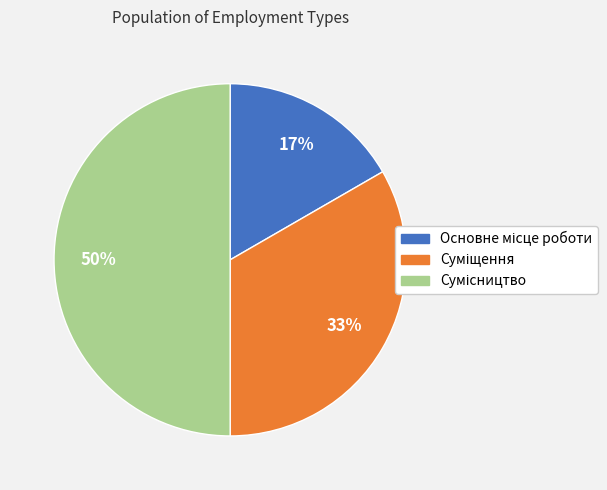

To the nearest percent, what is the average slice percentage?

33%